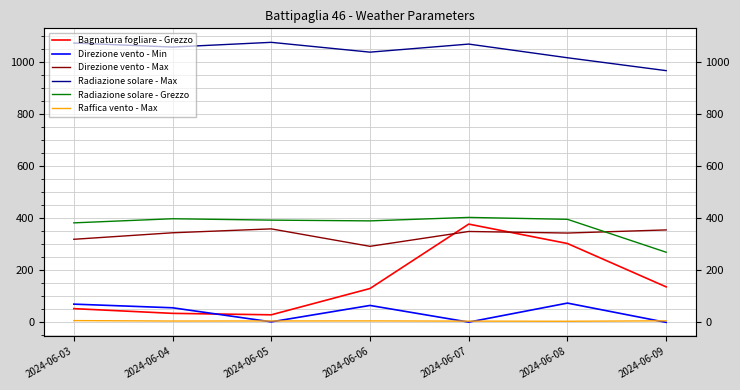

The value of Direzione vento - Max at 2024-06-03 is 137.5. True or false?

False